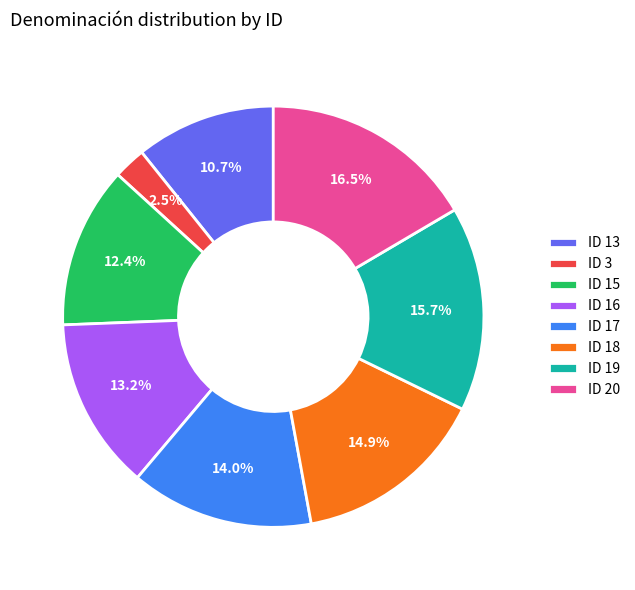

What is the smallest slice in the pie chart?

ID 3